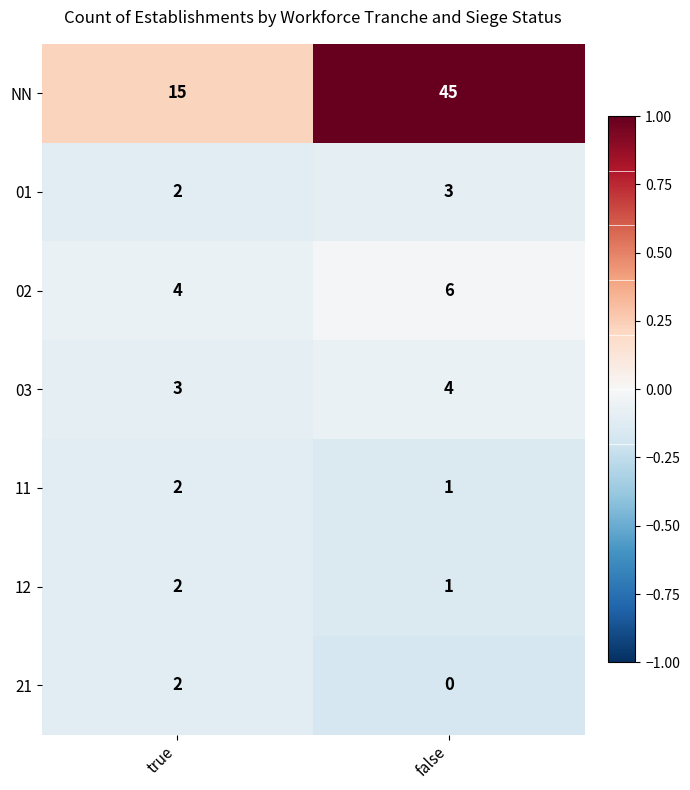

Which label corresponds to the largest value in the chart?

false